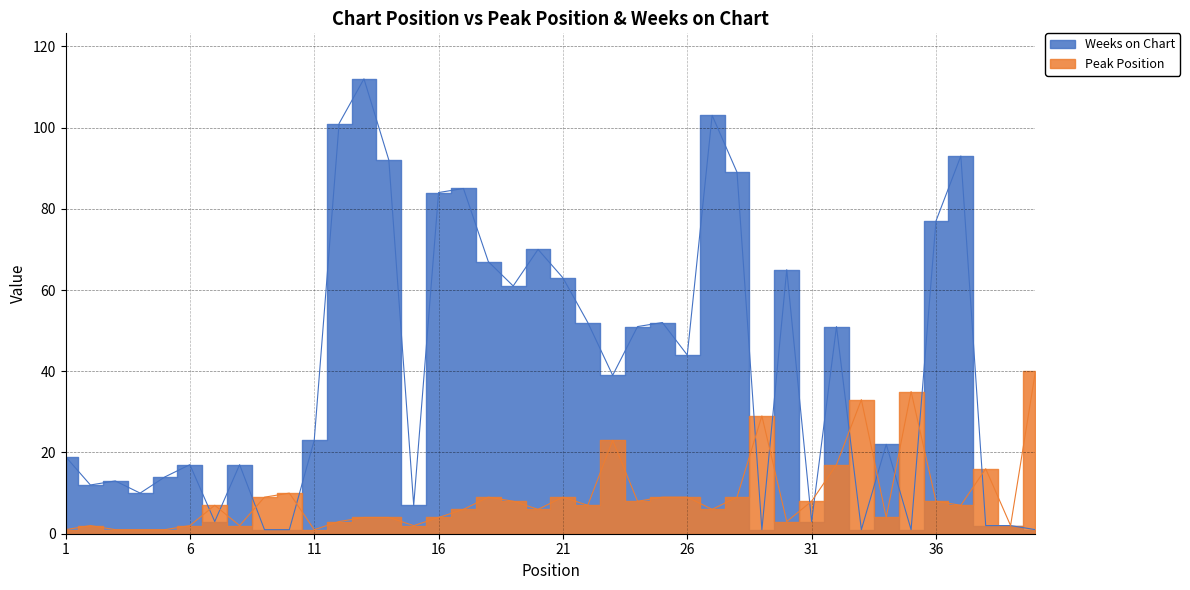

The Weeks on Chart series shows 89 at 28. True or false?

True